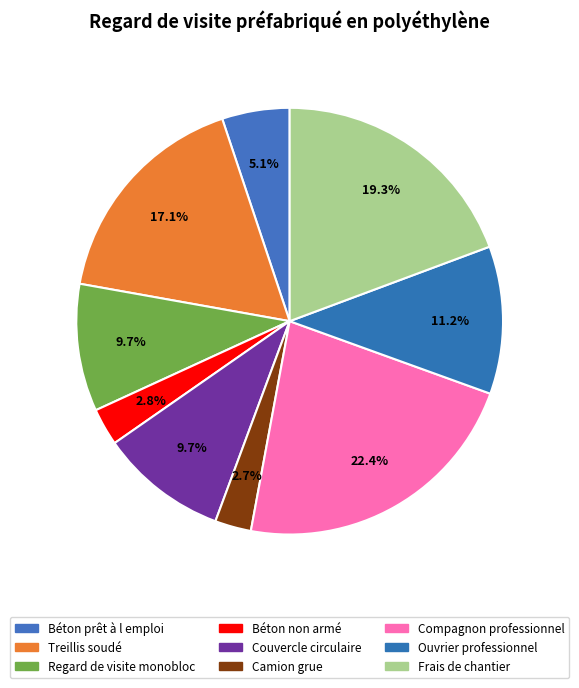

The Béton prêt à l emploi slice represents 5% of the pie. True or false?

True